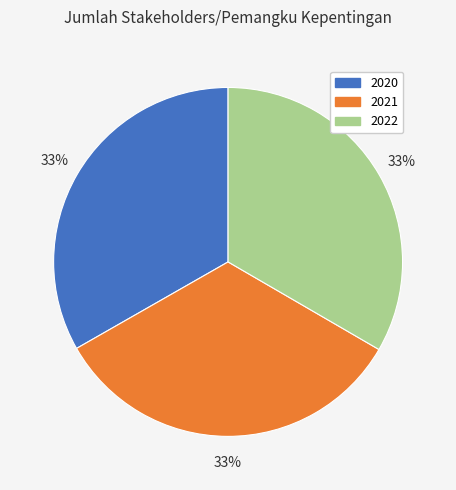

How many slices are in this pie chart?

3